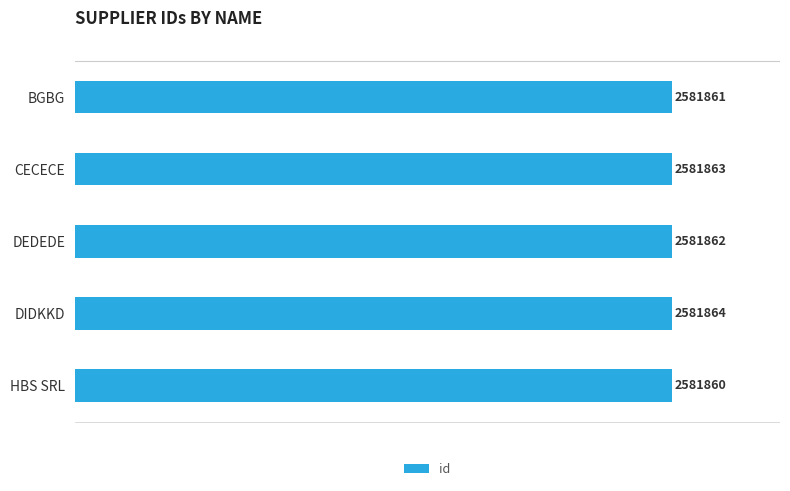

Which label corresponds to the largest value in the chart?

DIDKKD